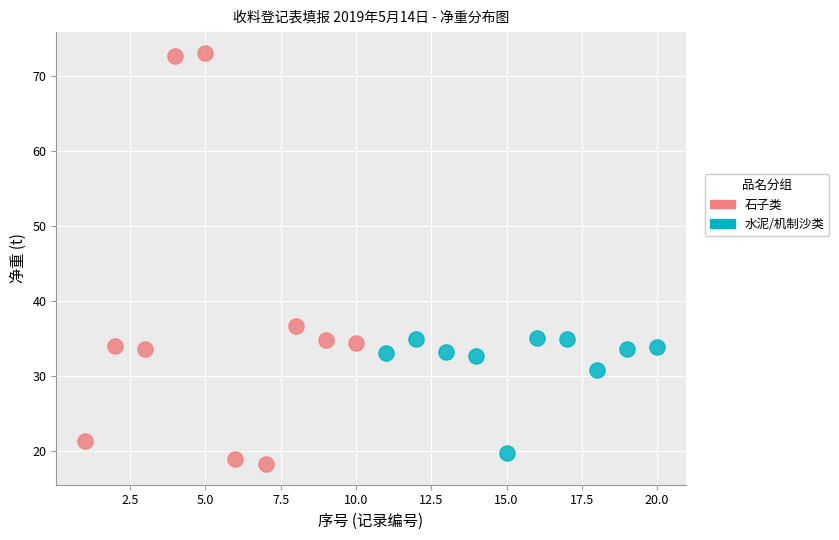

Which series has the widest spread of Y values?

石子类